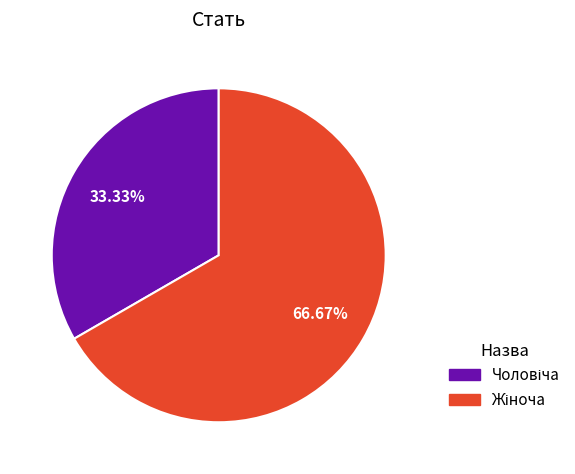

Is there any slice that represents more than half of the pie?

Yes